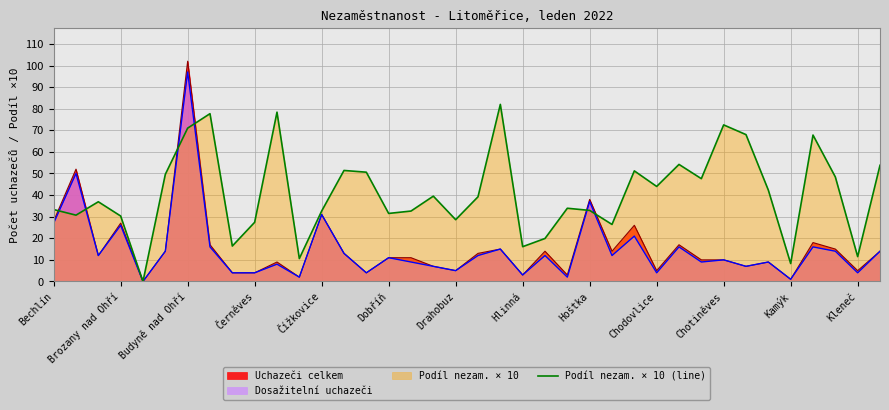

What is the average value?

40.8